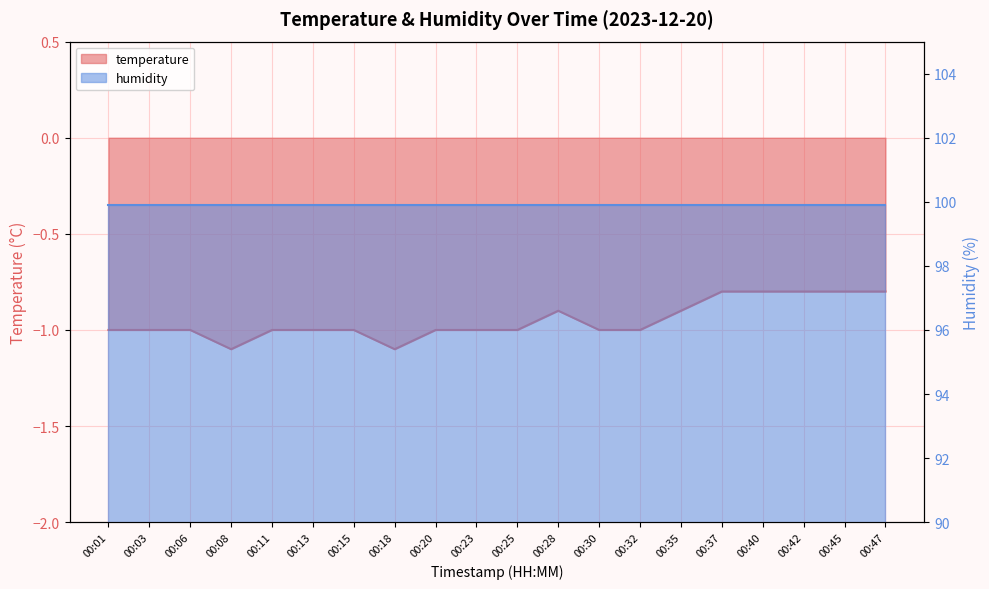

How many interior local peaks (higher than both neighbors) does the data have?

1